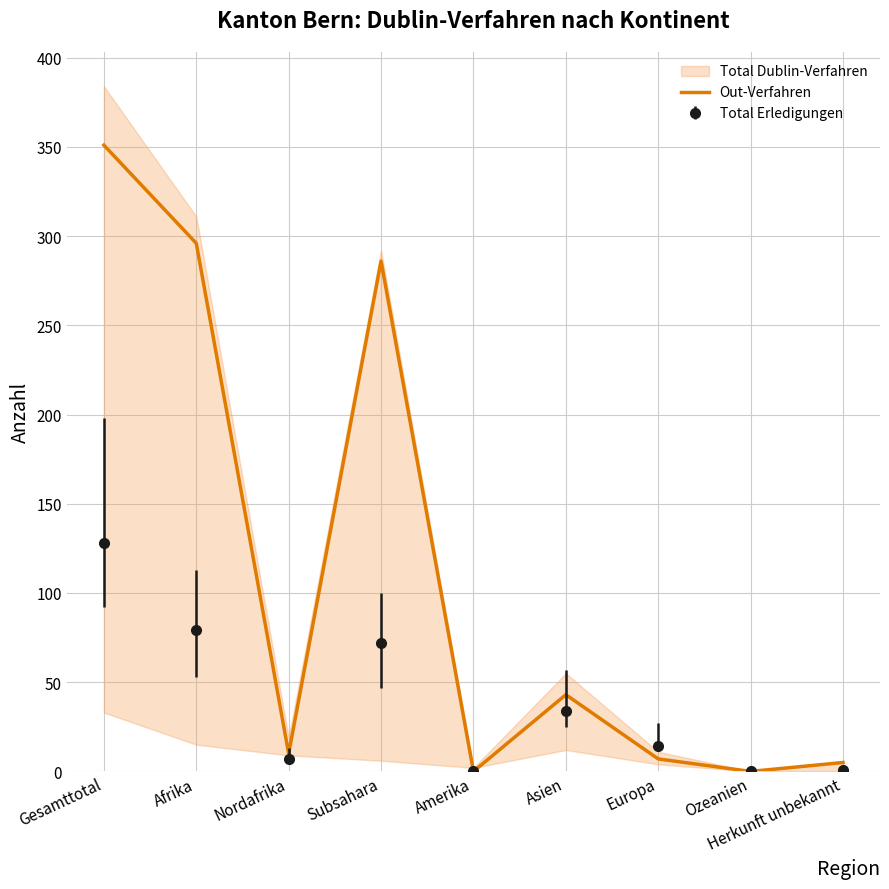

Reading left to right, list all the values displayed in this chart.

351	296	10	286	0	43	7	0	5